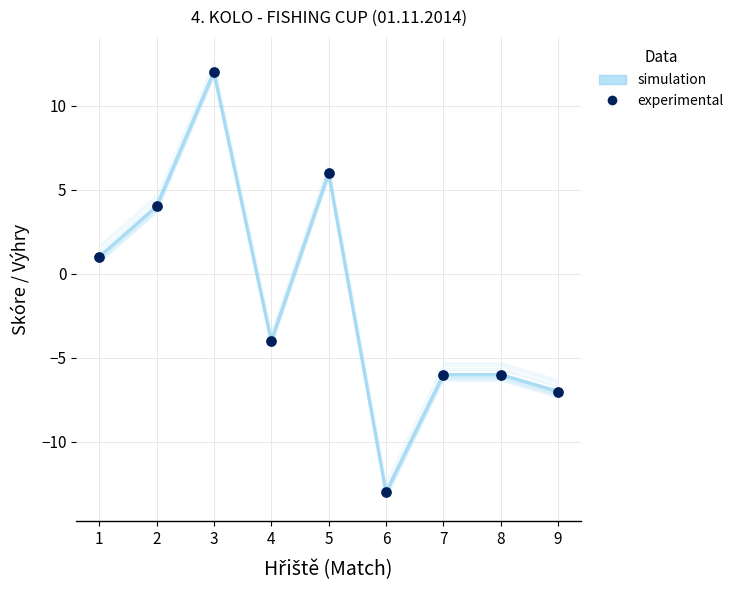

What are all the series names shown in the legend?

simulation, experimental